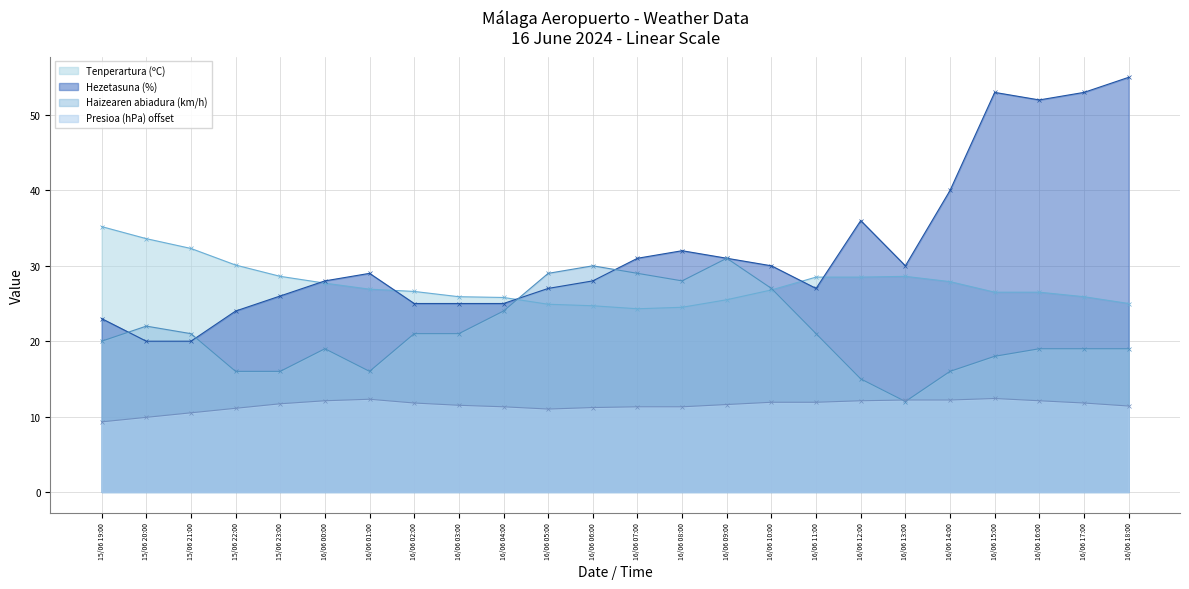

At which category is the sum across all series the highest?

16/06 18:00